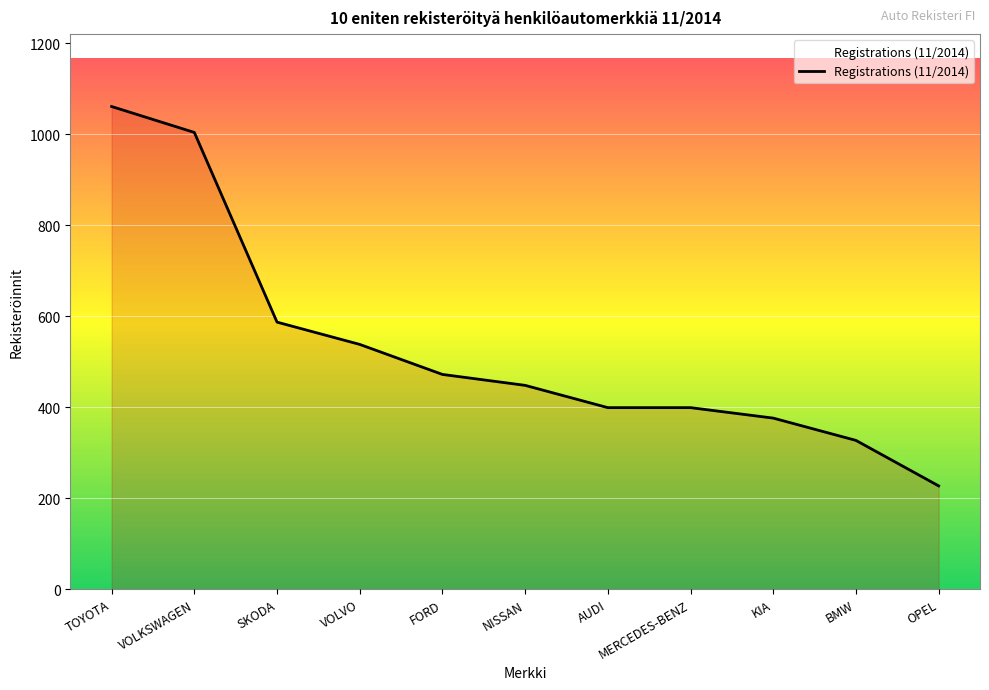

Reading left to right, extract all data points from this chart.

1061	1004	587	538	472	448	399	399	376	327	227